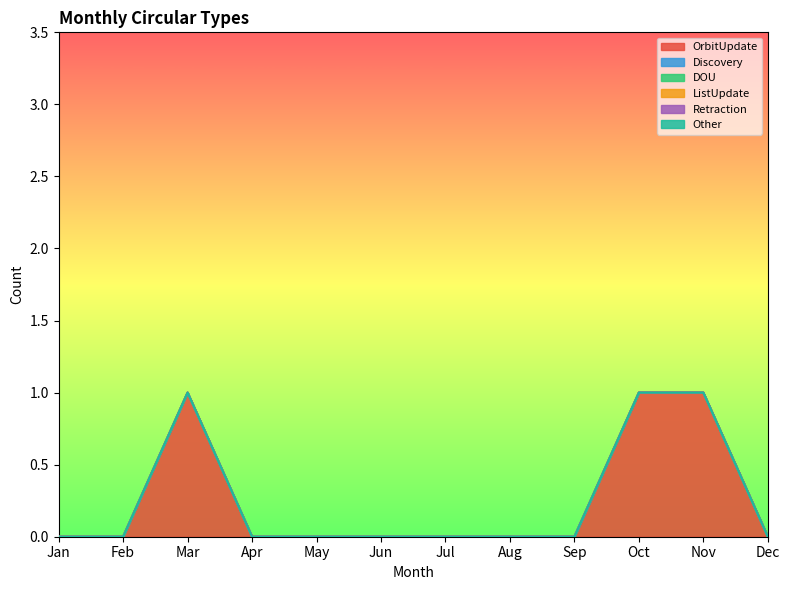

Is it true that Discovery equals 0 at Feb?

True